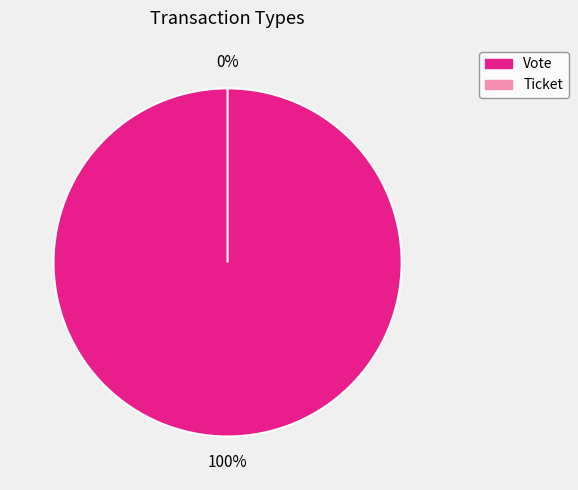

Count the number of slices in the pie.

2